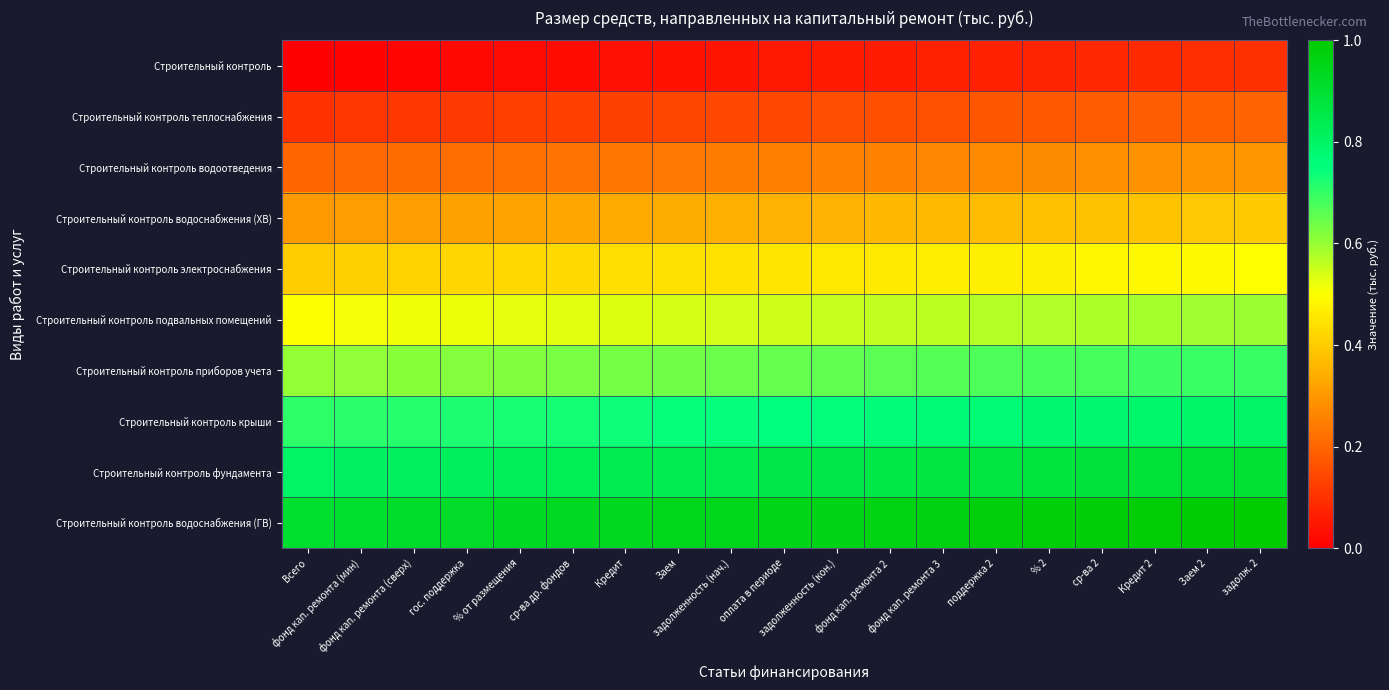

Which has a higher value, фонд кап. ремонта 2 or задолженность (нач.)?

фонд кап. ремонта 2